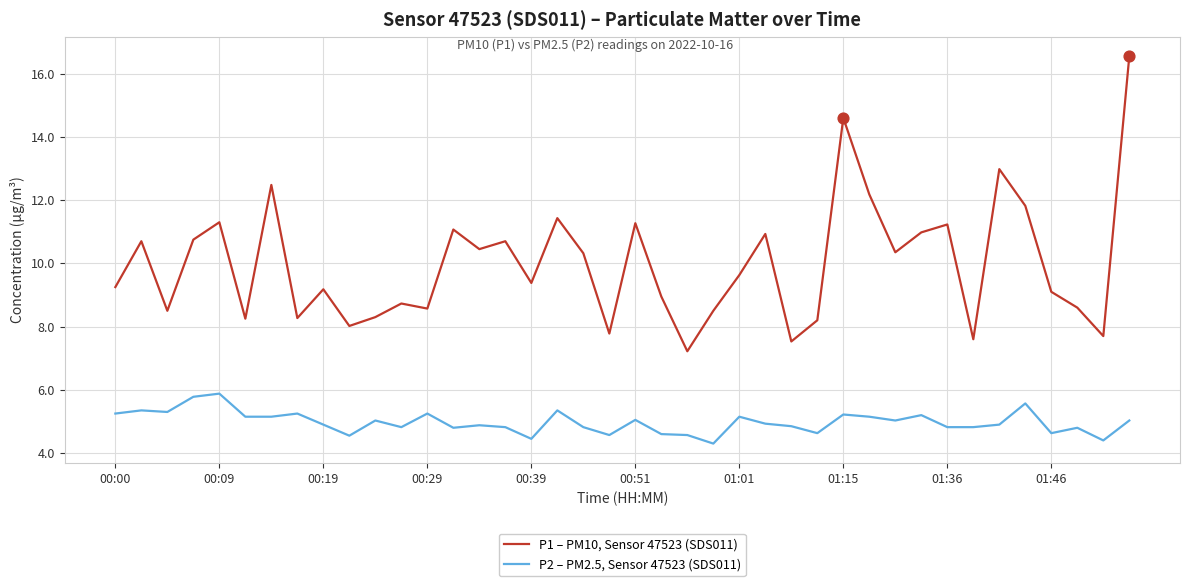

Which series has the largest total across all categories?

P1 – PM10, Sensor 47523 (SDS011)